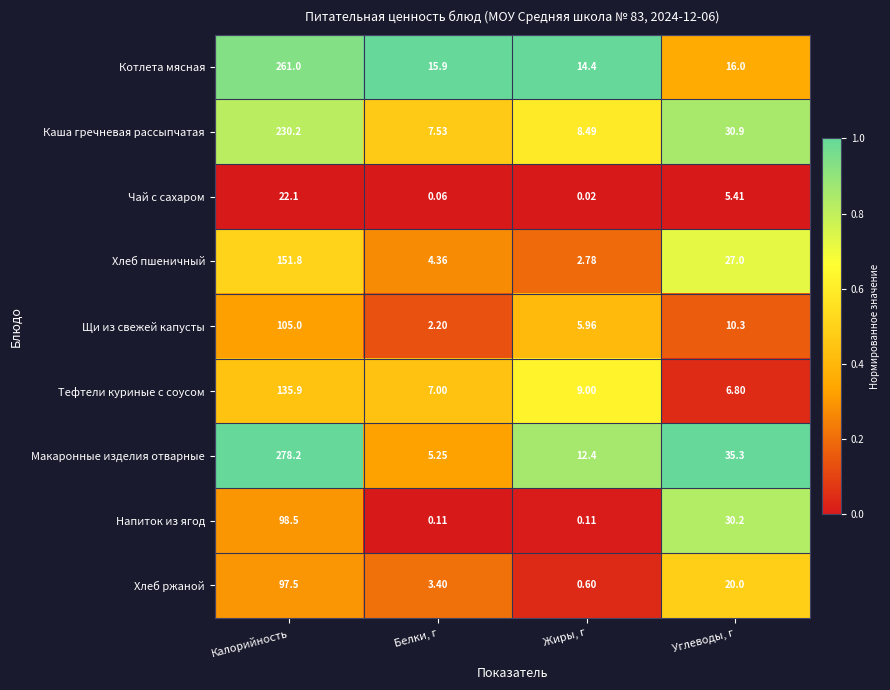

Which label corresponds to the smallest value in the chart?

Жиры, г